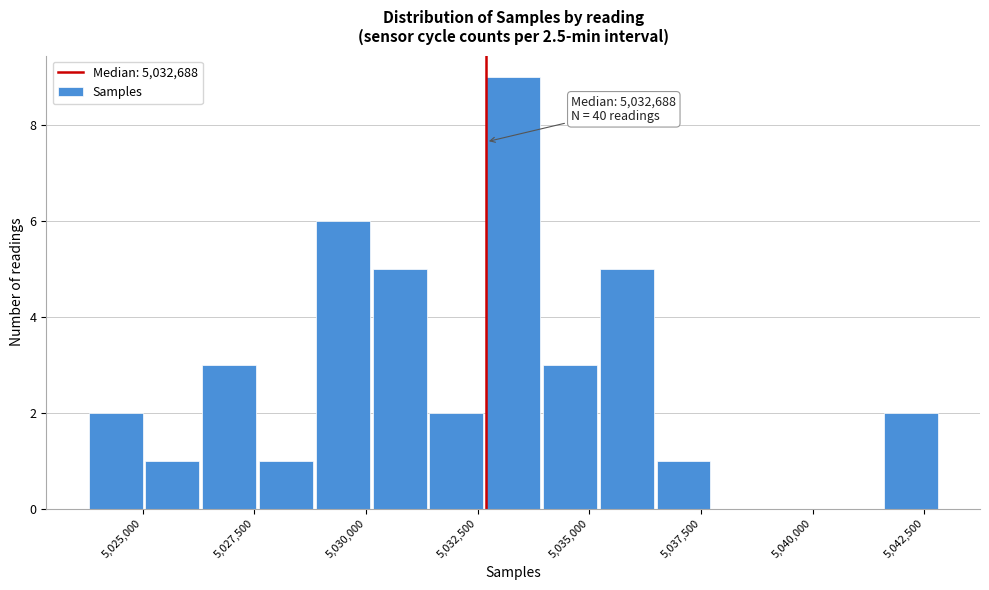

Read against the x-axis, roughly where is the centre of the tallest bar?

5033500